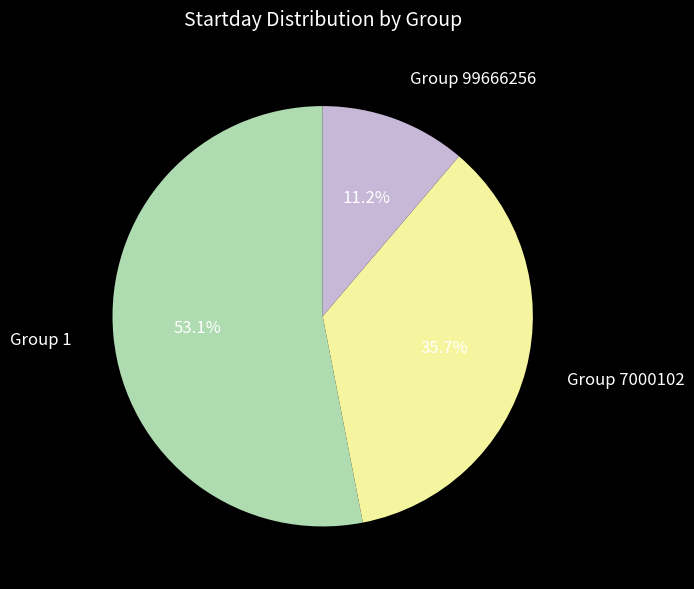

Is the sum of Group 99666256 and Group 1 greater than half?

Yes